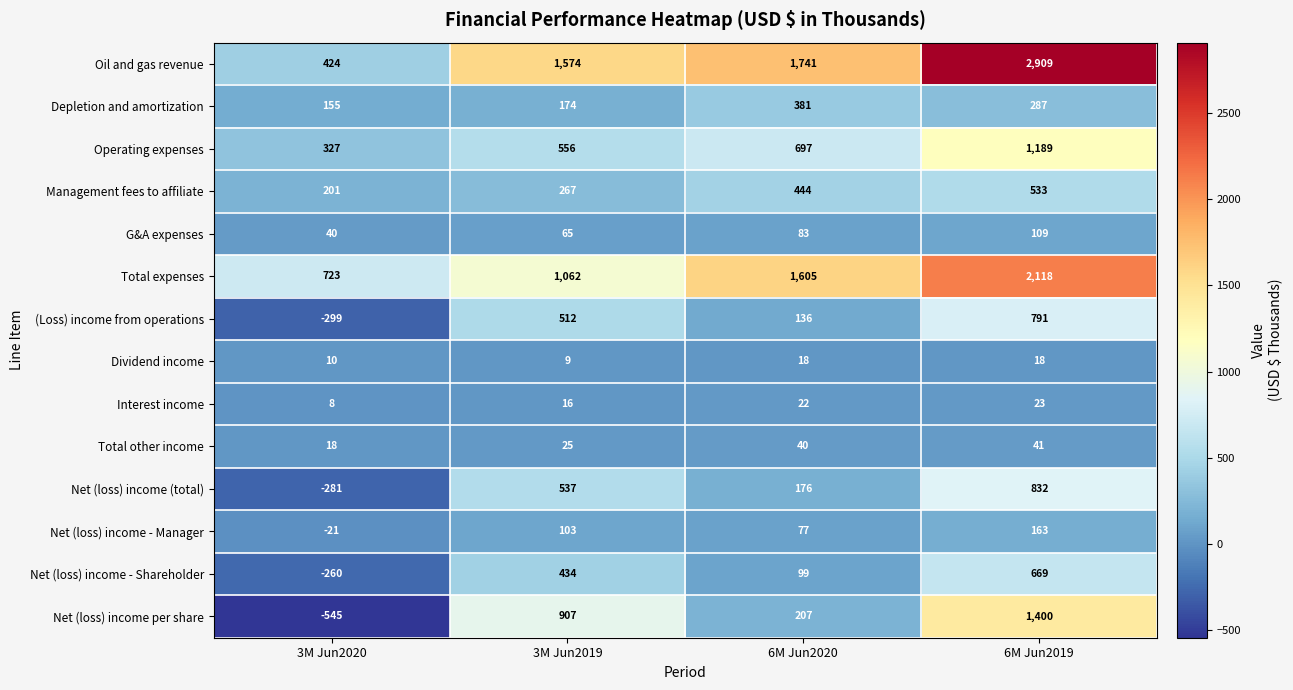

Is it true that Net (loss) income - Shareholder equals 669 at 6M Jun2019?

True